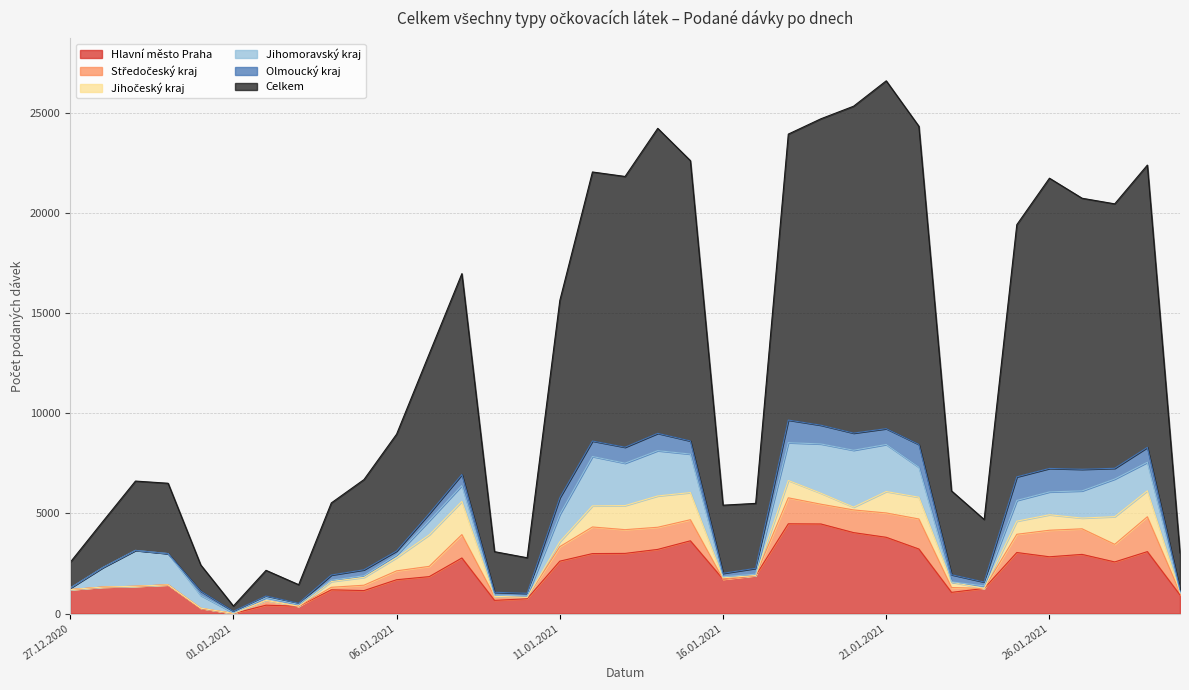

At which category does Středočeský kraj reach its first local peak?

29.12.2020